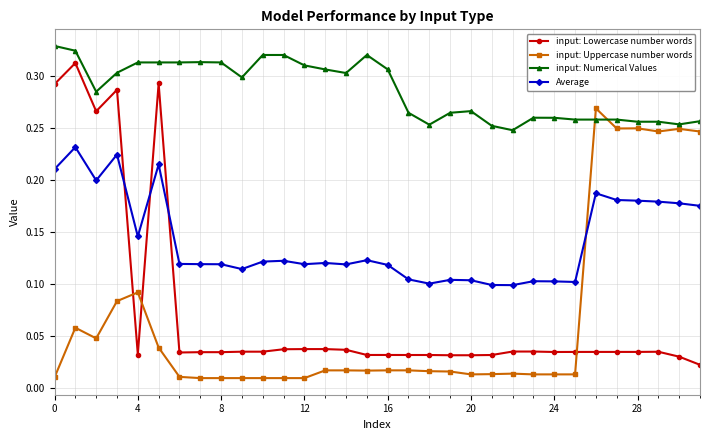

At how many categories does at least one series exceed 0?

32